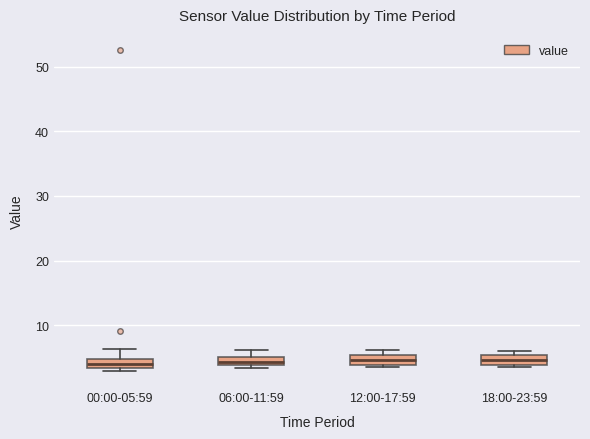

Where does the median line of the box for 00:00-05:59 sit on the y-axis? The values are not printed on the chart, so give them approximately, as read against the axis.

4